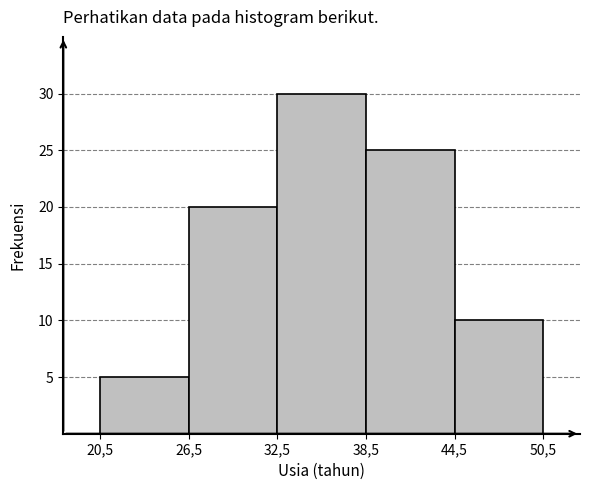

Reading right to left, list all the values displayed in this chart.

10	25	30	20	5